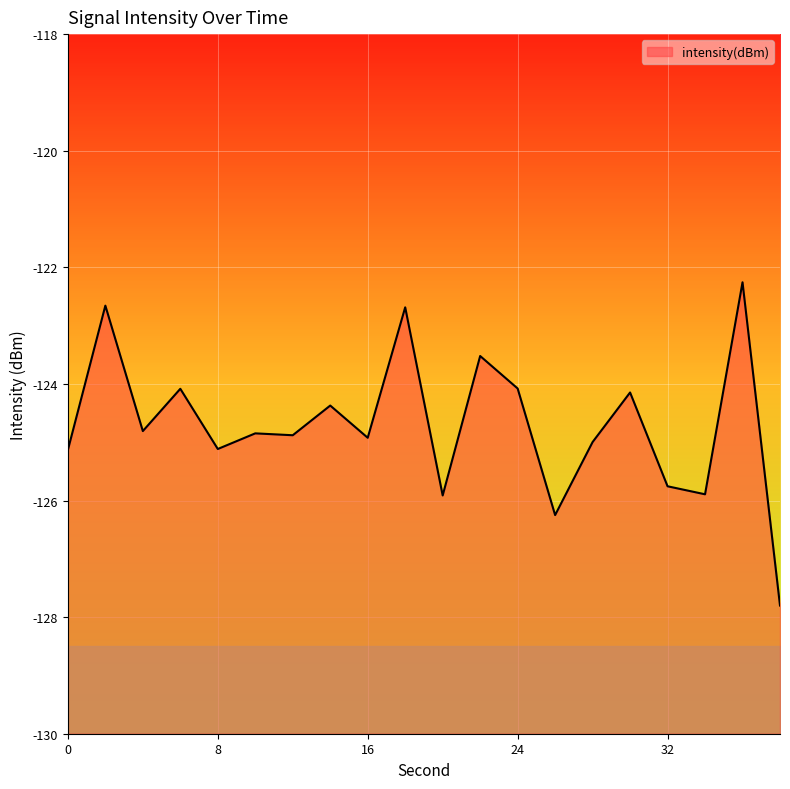

What is the difference between the maximum and minimum values?

5.5